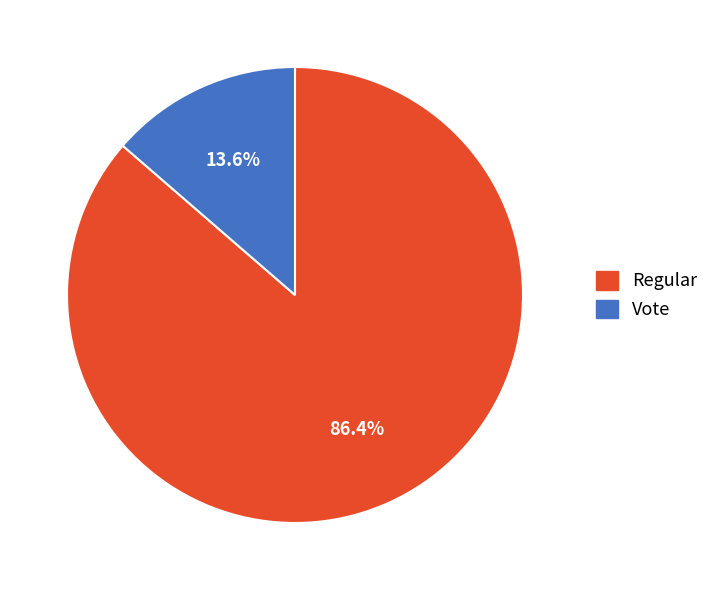

Between Vote and Regular, which is larger?

Regular